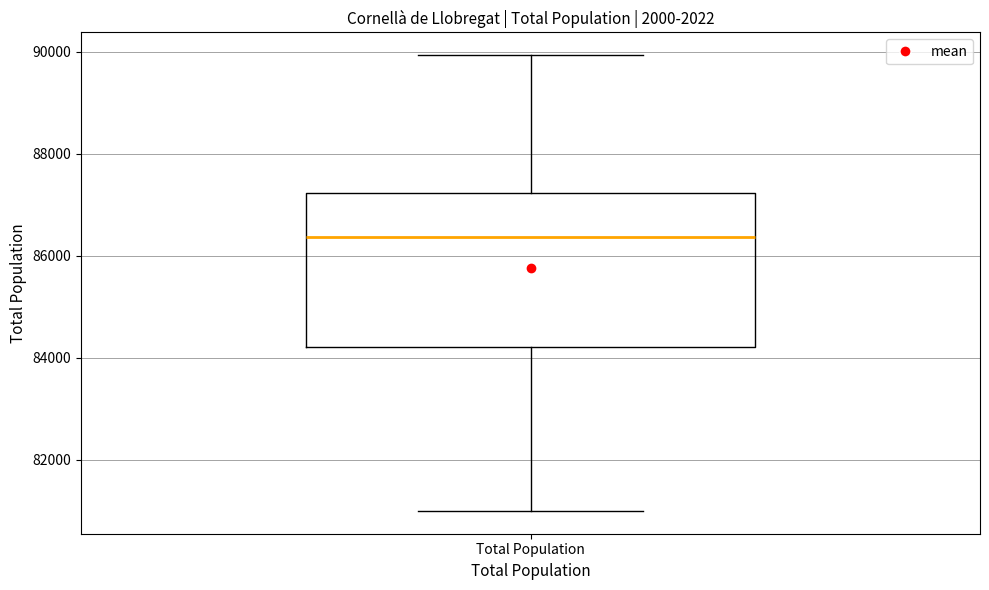

Where is the lower edge of the box for Total Population on the y-axis? The values are not printed on the chart, so give them approximately, as read against the axis.

84200